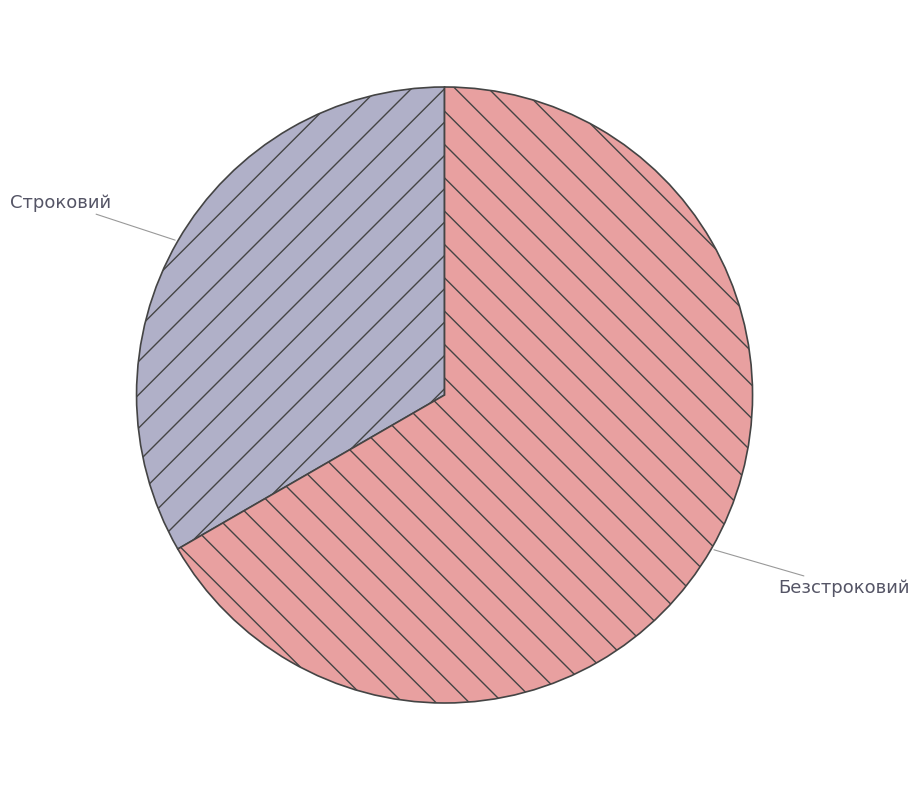

What is the ratio of the value at Строковий to the value at Безстроковий?

0.5